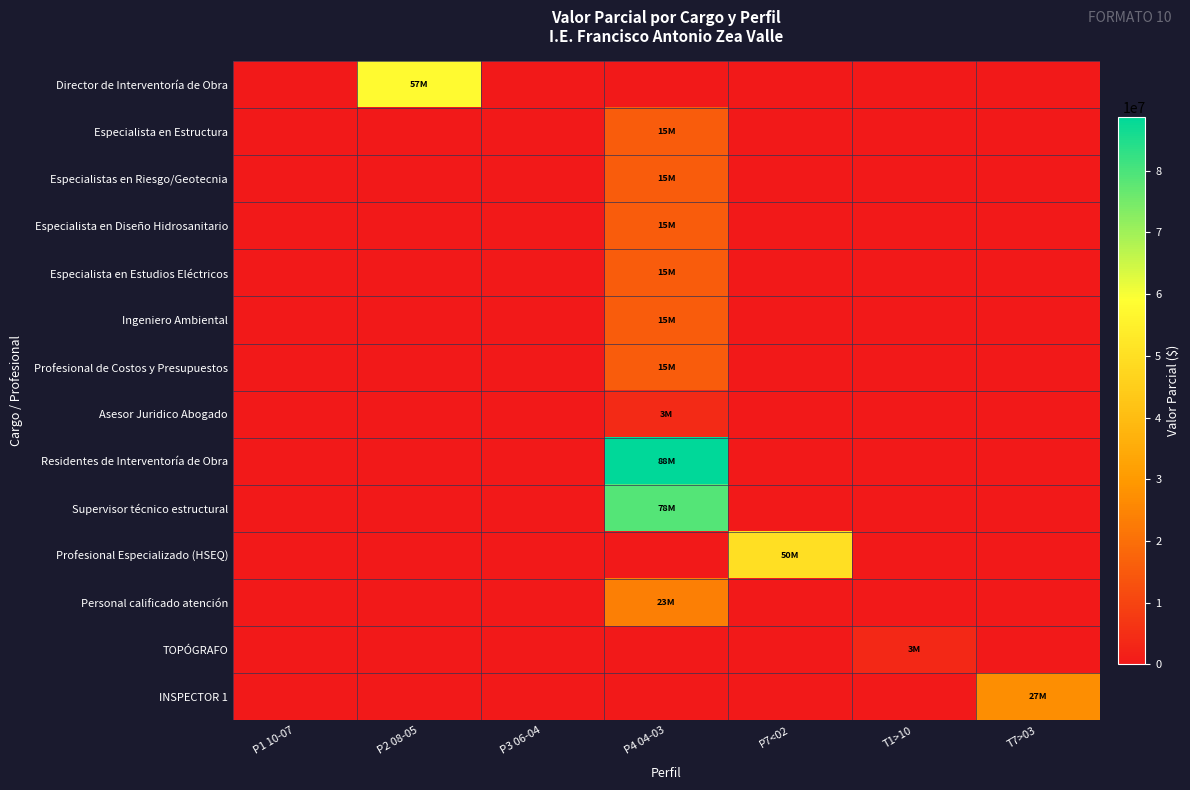

Reading left to right, list all the values displayed in this chart.

Director de Interventoría de Obra: P1 10-07=0	P2 08-05=57770010	P3 06-04=0	P4 04-03=0	P7<02=0	T1>10=0	T7>03=0
Especialista en Estructura: P1 10-07=0	P2 08-05=0	P3 06-04=0	P4 04-03=15771504	P7<02=0	T1>10=0	T7>03=0
Especialistas en Riesgo/Geotecnia: P1 10-07=0	P2 08-05=0	P3 06-04=0	P4 04-03=15771504	P7<02=0	T1>10=0	T7>03=0
Especialista en Diseño Hidrosanitario: P1 10-07=0	P2 08-05=0	P3 06-04=0	P4 04-03=15771504	P7<02=0	T1>10=0	T7>03=0
Especialista en Estudios Eléctricos: P1 10-07=0	P2 08-05=0	P3 06-04=0	P4 04-03=15771504	P7<02=0	T1>10=0	T7>03=0
Ingeniero Ambiental: P1 10-07=0	P2 08-05=0	P3 06-04=0	P4 04-03=15771504	P7<02=0	T1>10=0	T7>03=0
Profesional de Costos y Presupuestos: P1 10-07=0	P2 08-05=0	P3 06-04=0	P4 04-03=15771504	P7<02=0	T1>10=0	T7>03=0
Asesor Juridico Abogado: P1 10-07=0	P2 08-05=0	P3 06-04=0	P4 04-03=3942876	P7<02=0	T1>10=0	T7>03=0
Residentes de Interventoría de Obra: P1 10-07=0	P2 08-05=0	P3 06-04=0	P4 04-03=88714710	P7<02=0	T1>10=0	T7>03=0
Supervisor técnico estructural: P1 10-07=0	P2 08-05=0	P3 06-04=0	P4 04-03=78857520	P7<02=0	T1>10=0	T7>03=0
Profesional Especializado (HSEQ): P1 10-07=0	P2 08-05=0	P3 06-04=0	P4 04-03=0	P7<02=50177280	T1>10=0	T7>03=0
Personal calificado atención: P1 10-07=0	P2 08-05=0	P3 06-04=0	P4 04-03=23657256	P7<02=0	T1>10=0	T7>03=0
TOPÓGRAFO: P1 10-07=0	P2 08-05=0	P3 06-04=0	P4 04-03=0	P7<02=0	T1>10=3793080	T7>03=0
INSPECTOR 1: P1 10-07=0	P2 08-05=0	P3 06-04=0	P4 04-03=0	P7<02=0	T1>10=0	T7>03=27120960